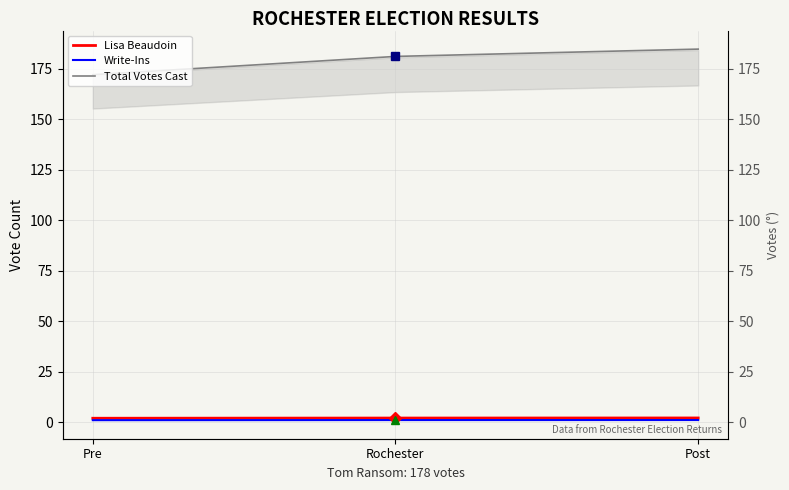

Which series has the largest total across all categories?

Total Votes Cast